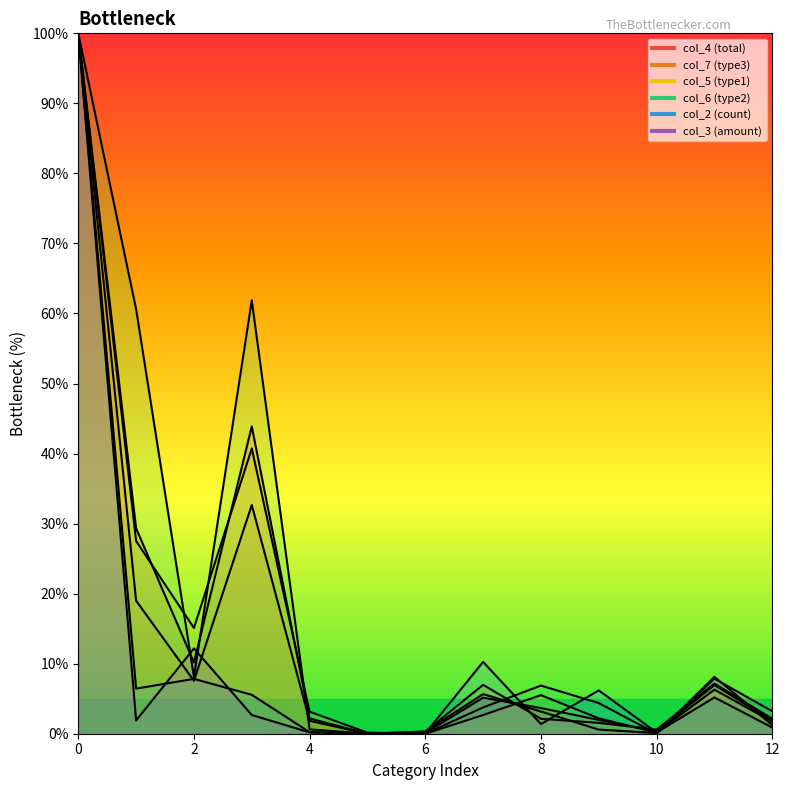

In col_5, how many points are higher than both neighbors (excluding endpoints)?

3